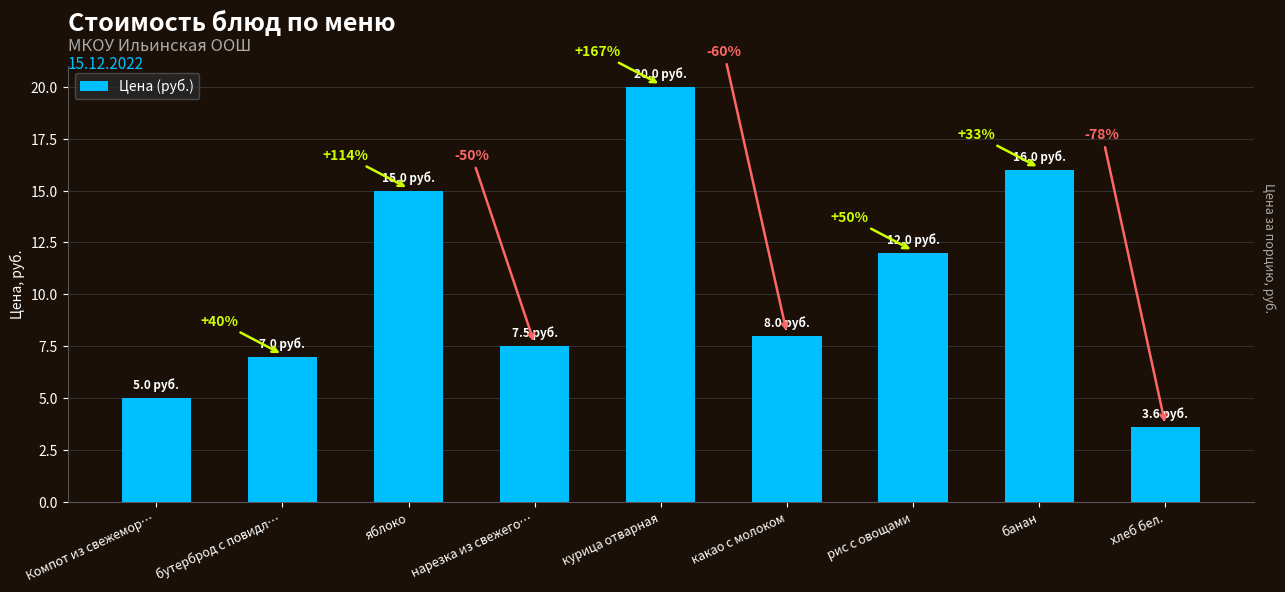

What is the smallest value displayed?

3.6